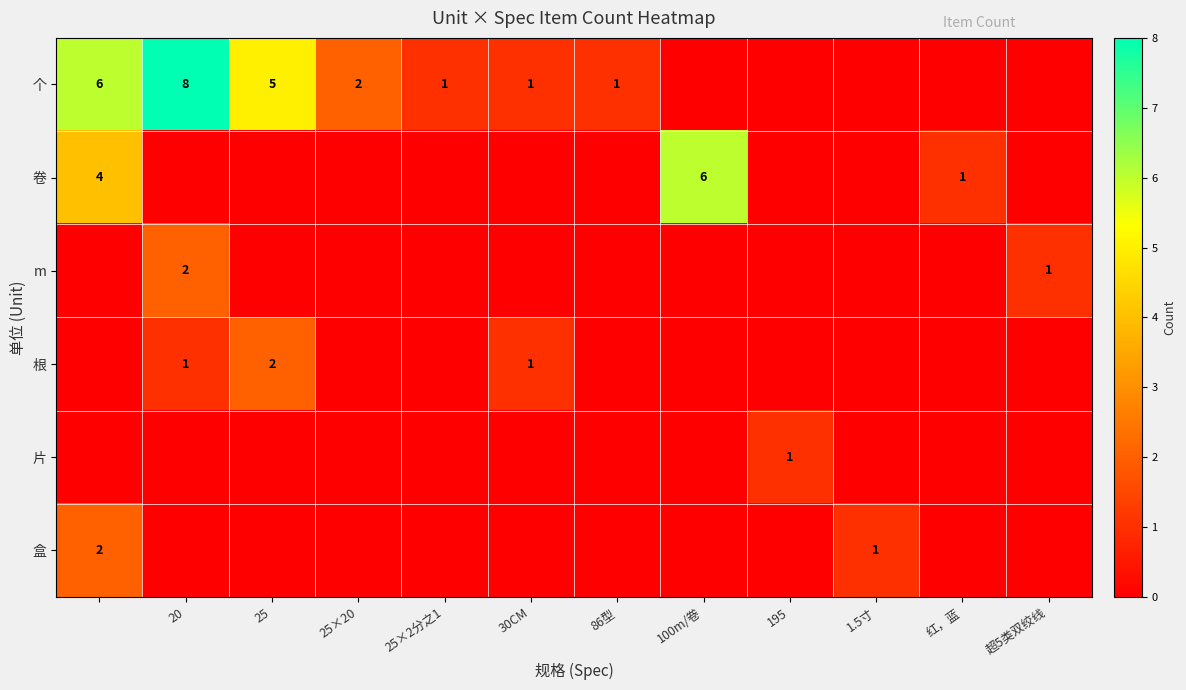

Is the value of 根 at 25 greater than the value of 个 at 20?

No